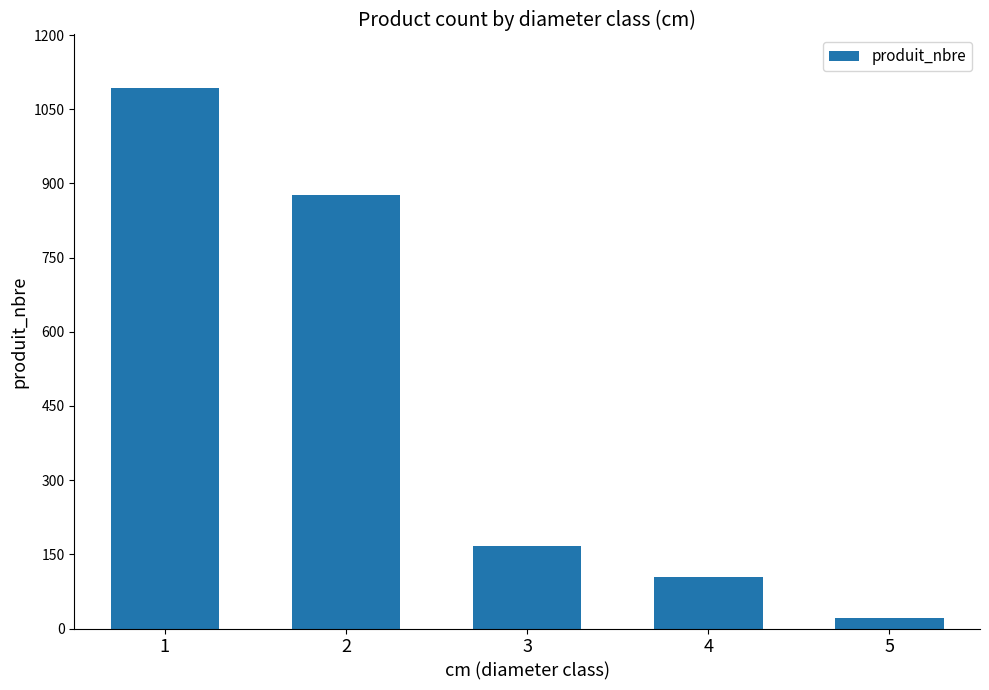

True or false: the data shows 104 at 4.

True